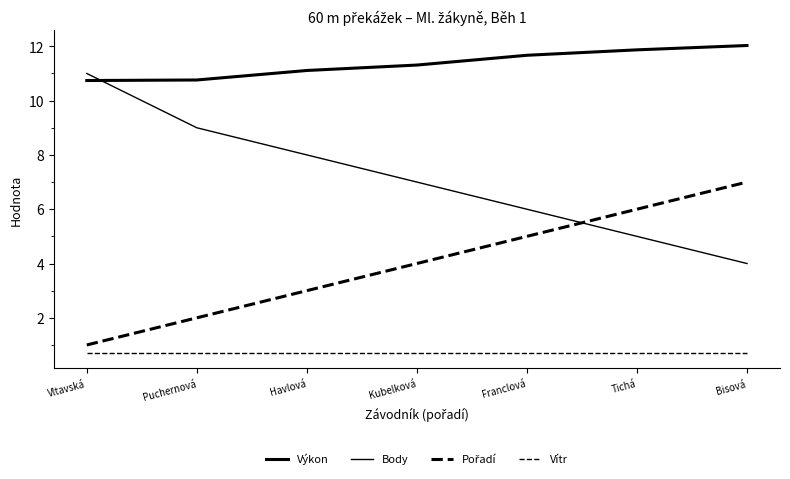

Which label corresponds to the smallest value in the chart?

Vltavská